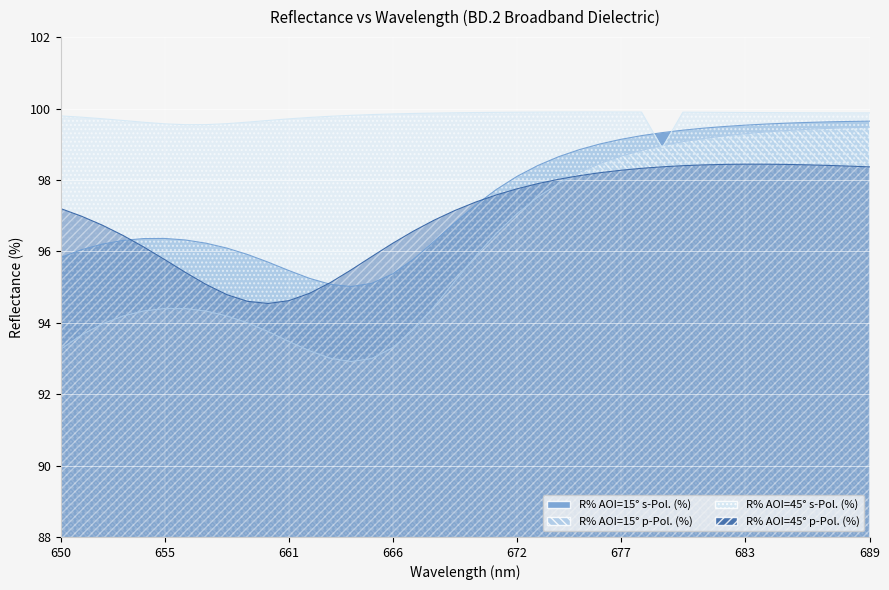

What are all the series names shown in the legend?

R% AOI=15° s-Pol. (%), R% AOI=15° p-Pol. (%), R% AOI=45° s-Pol. (%), R% AOI=45° p-Pol. (%)